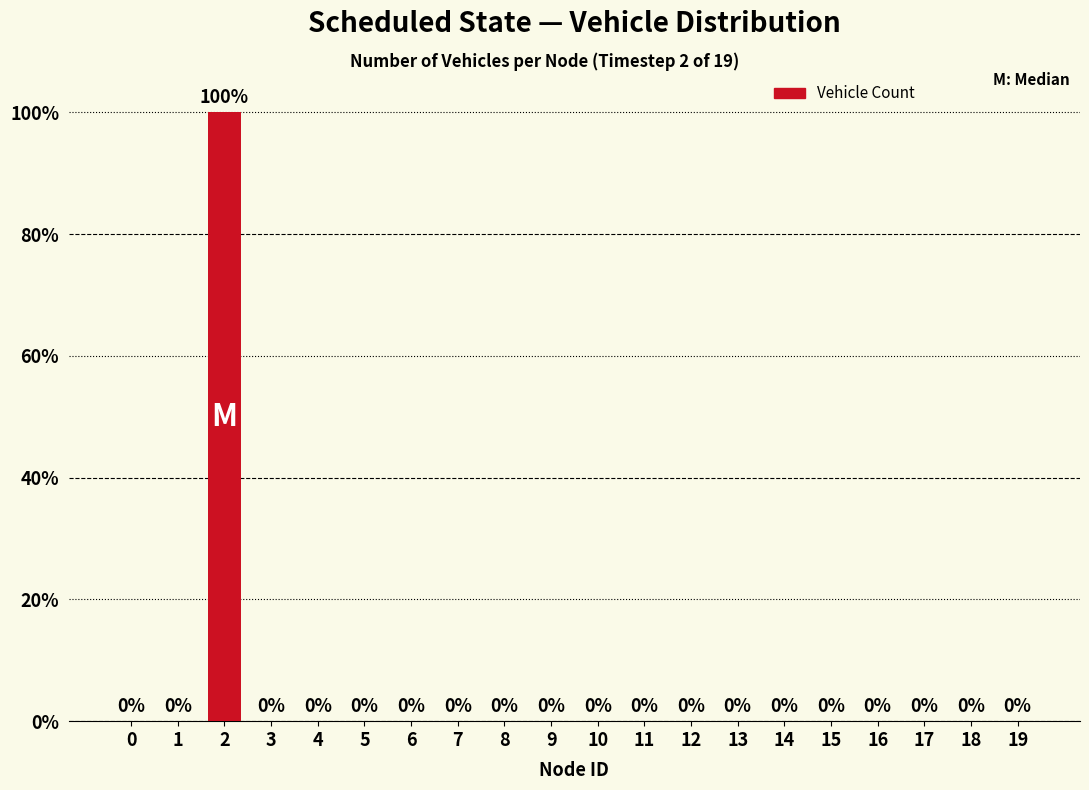

What is the greatest value displayed?

100